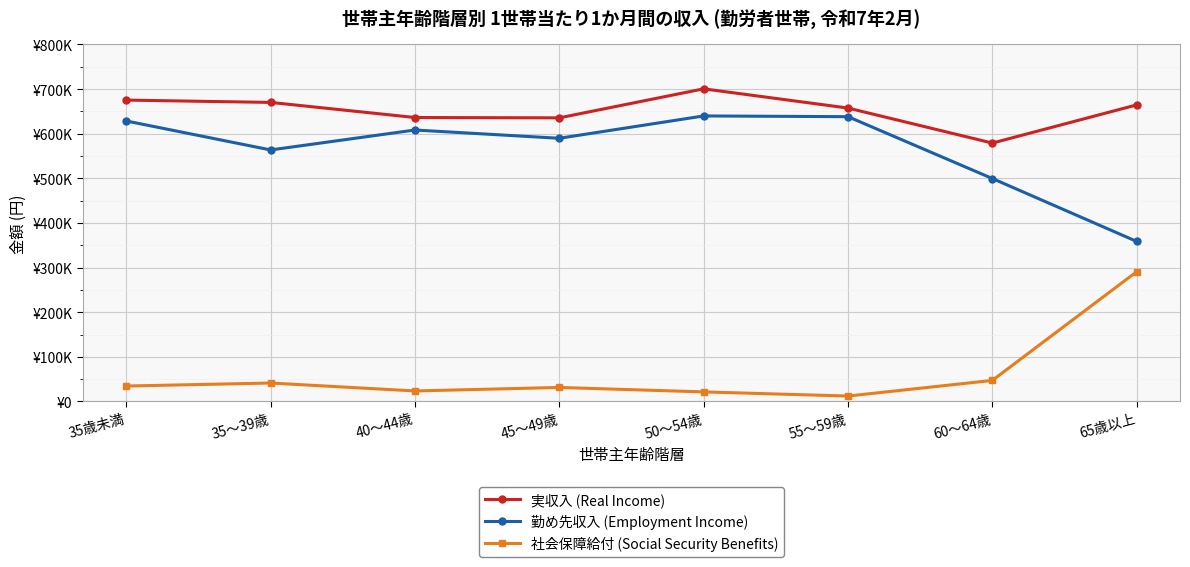

Does the chart have visible grid lines?

Yes